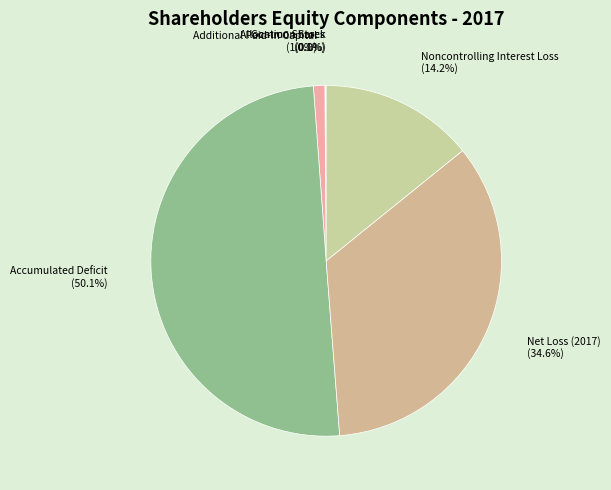

What is the majority slice?

Accumulated Deficit